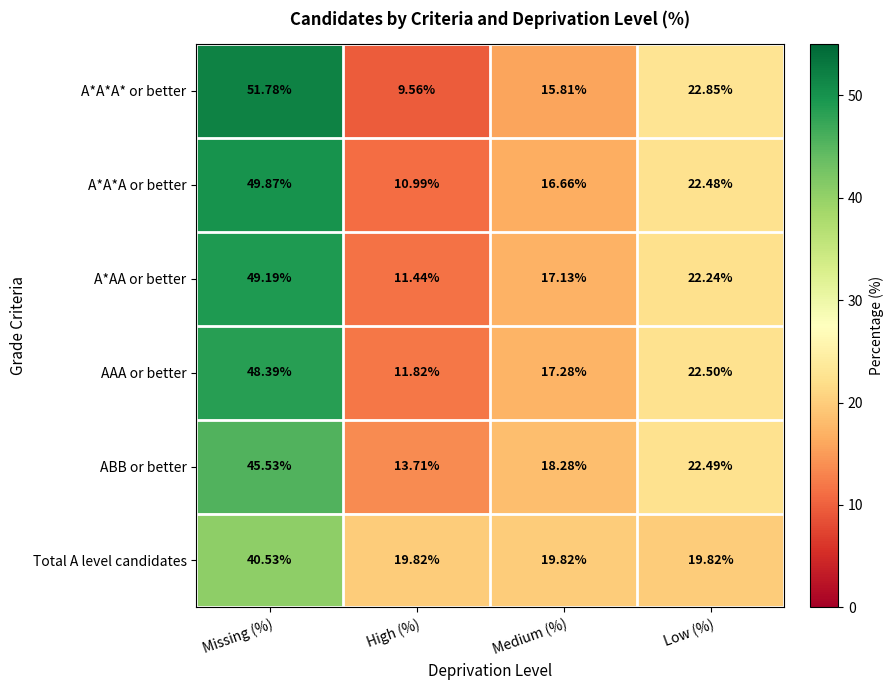

Rank the series by their maximum value, from lowest to highest.

Total A level candidates, ABB or better, AAA or better, A*AA or better, A*A*A or better, A*A*A* or better